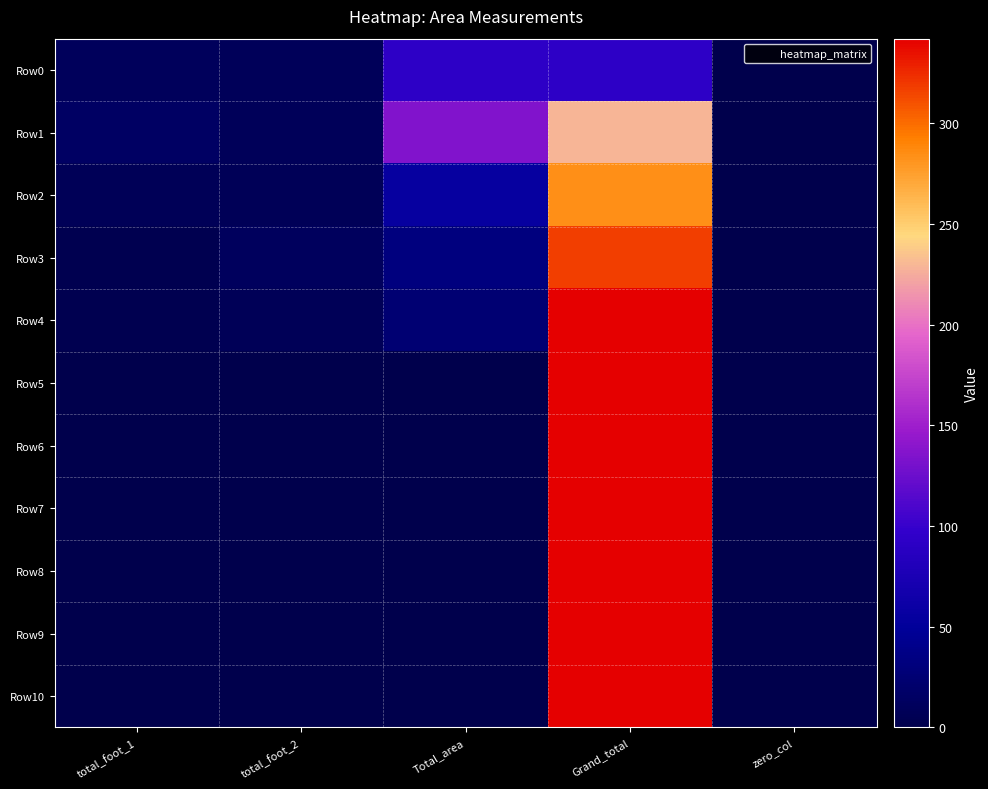

Which category has the lowest value across all series?

zero_col